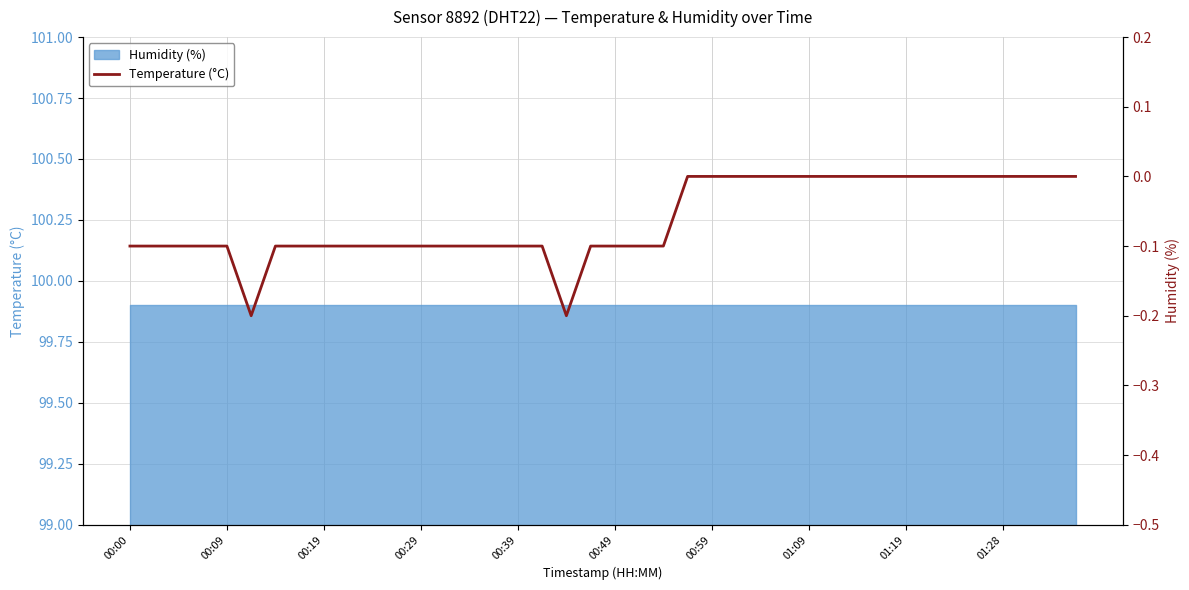

Is it true that the value at 00:49 is -0.2?

False